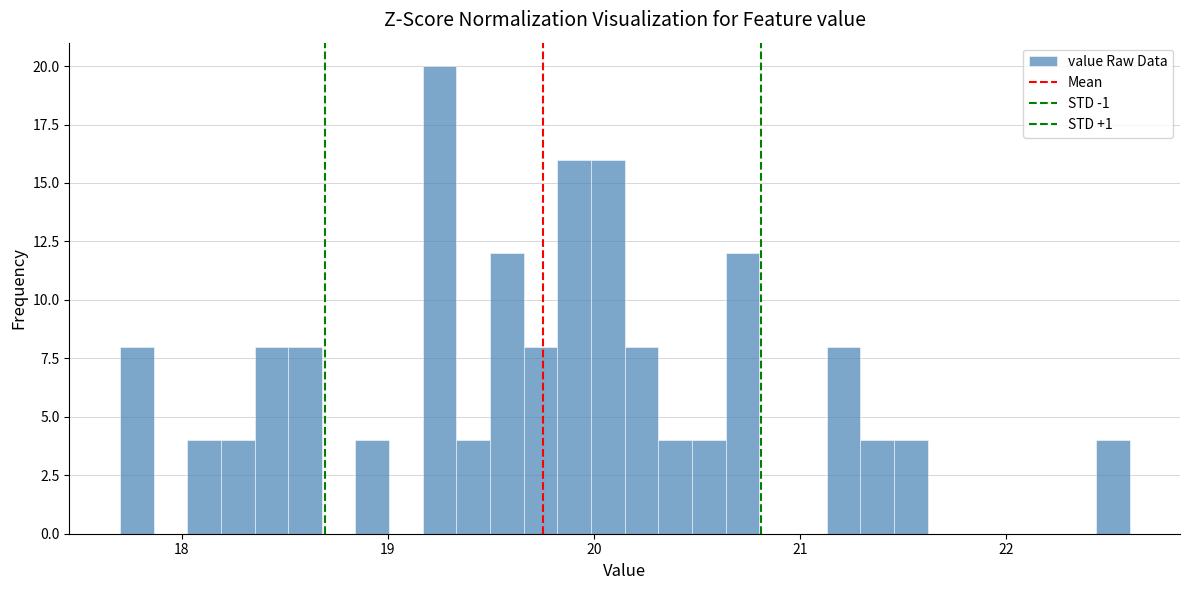

Read against the x-axis, roughly where is the centre of the tallest bar?

19.3